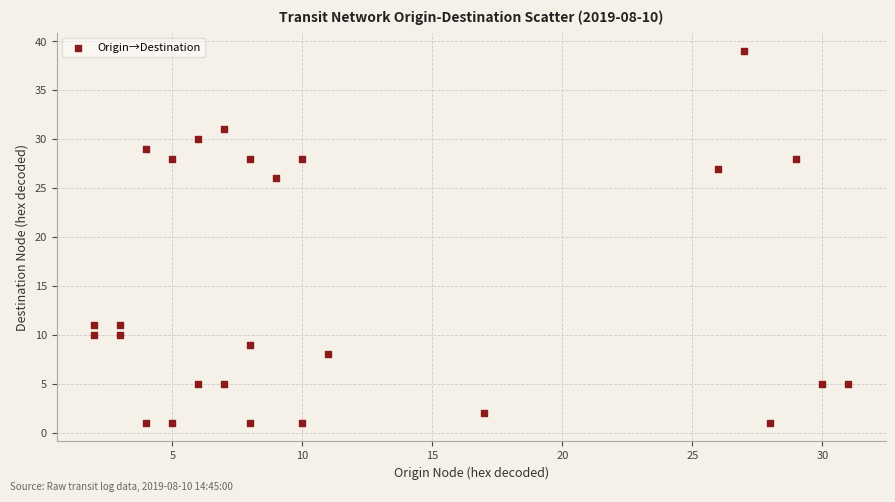

What is the range of X values (max minus min)?

29